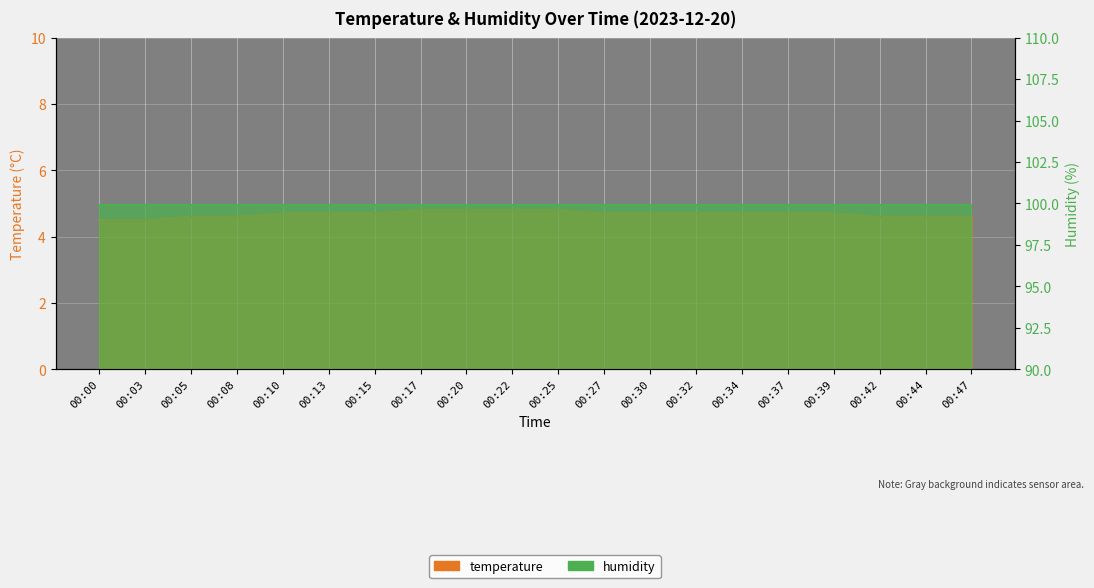

Rank the categories by value from lowest to highest.

00:00, 00:03, 00:05, 00:08, 00:42, 00:44, 00:47, 00:10, 00:13, 00:15, 00:27, 00:30, 00:32, 00:34, 00:37, 00:39, 00:17, 00:20, 00:22, 00:25